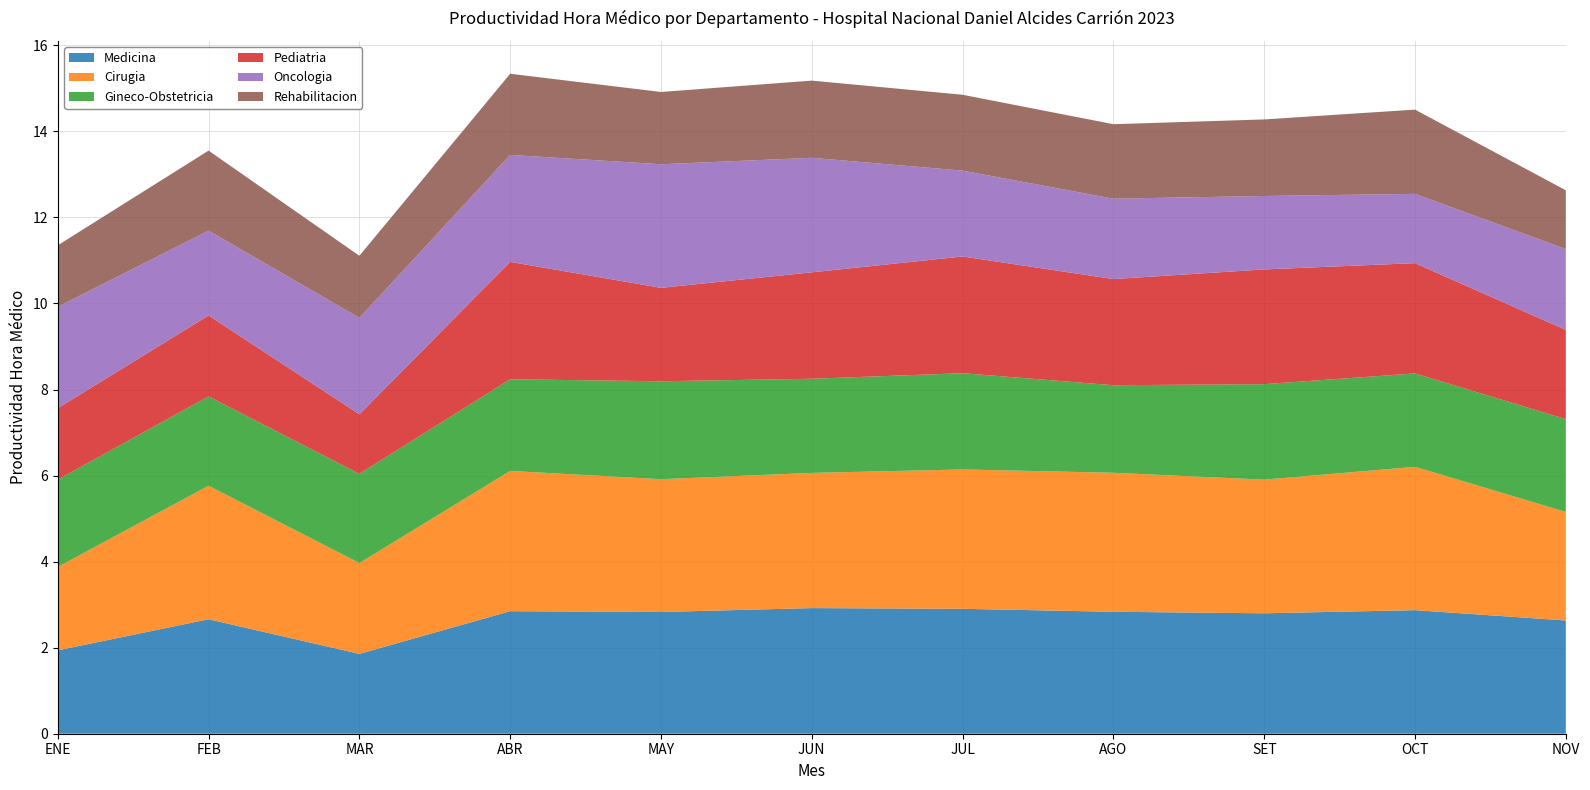

Reading right to left, list all the values displayed in this chart.

Medicina: NOV=2.6	OCT=2.9	SET=2.8	AGO=2.8	JUL=2.9	JUN=2.9	MAY=2.8	ABR=2.8	MAR=1.9	FEB=2.7	ENE=1.9
Cirugia: NOV=2.5	OCT=3.3	SET=3.1	AGO=3.2	JUL=3.2	JUN=3.1	MAY=3.1	ABR=3.3	MAR=2.1	FEB=3.1	ENE=1.9
Gineco-Obstetricia: NOV=2.2	OCT=2.2	SET=2.2	AGO=2.0	JUL=2.2	JUN=2.2	MAY=2.3	ABR=2.1	MAR=2.1	FEB=2.1	ENE=2.0
Pediatria: NOV=2.1	OCT=2.6	SET=2.7	AGO=2.5	JUL=2.7	JUN=2.5	MAY=2.2	ABR=2.7	MAR=1.4	FEB=1.9	ENE=1.7
Oncologia: NOV=1.9	OCT=1.6	SET=1.7	AGO=1.9	JUL=2.0	JUN=2.7	MAY=2.9	ABR=2.5	MAR=2.2	FEB=2.0	ENE=2.4
Rehabilitacion: NOV=1.4	OCT=2.0	SET=1.8	AGO=1.7	JUL=1.8	JUN=1.8	MAY=1.7	ABR=1.9	MAR=1.4	FEB=1.9	ENE=1.4